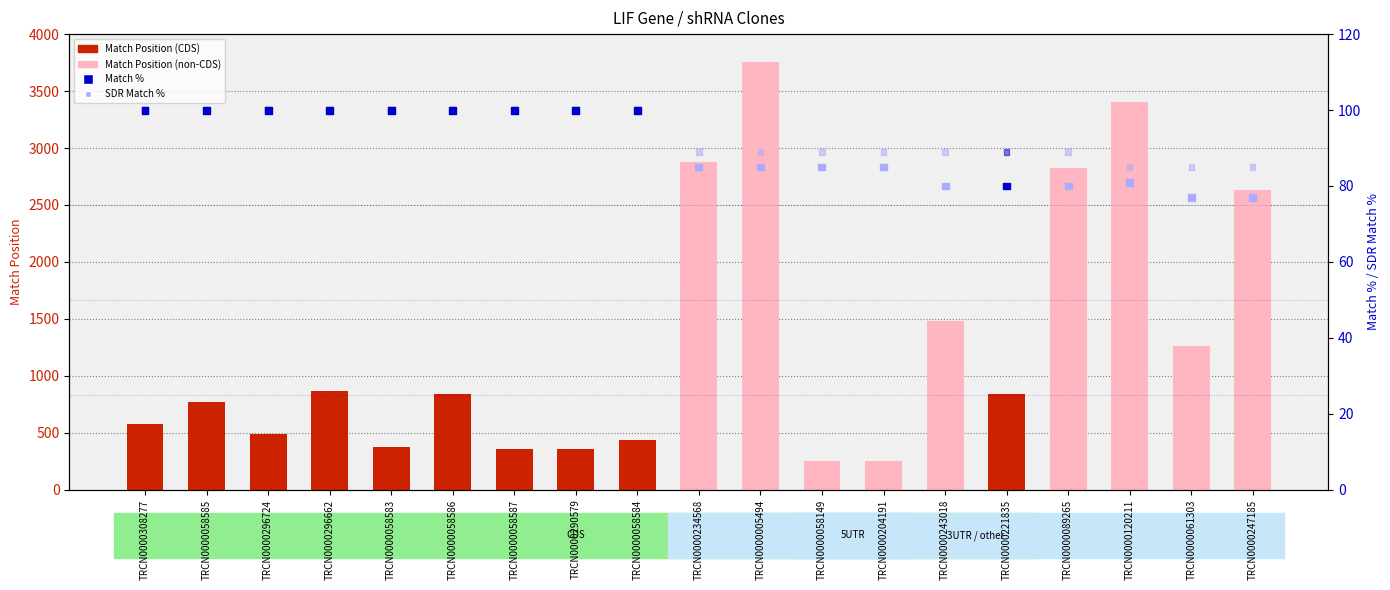

Which series reaches the minimum Y coordinate?

Match %